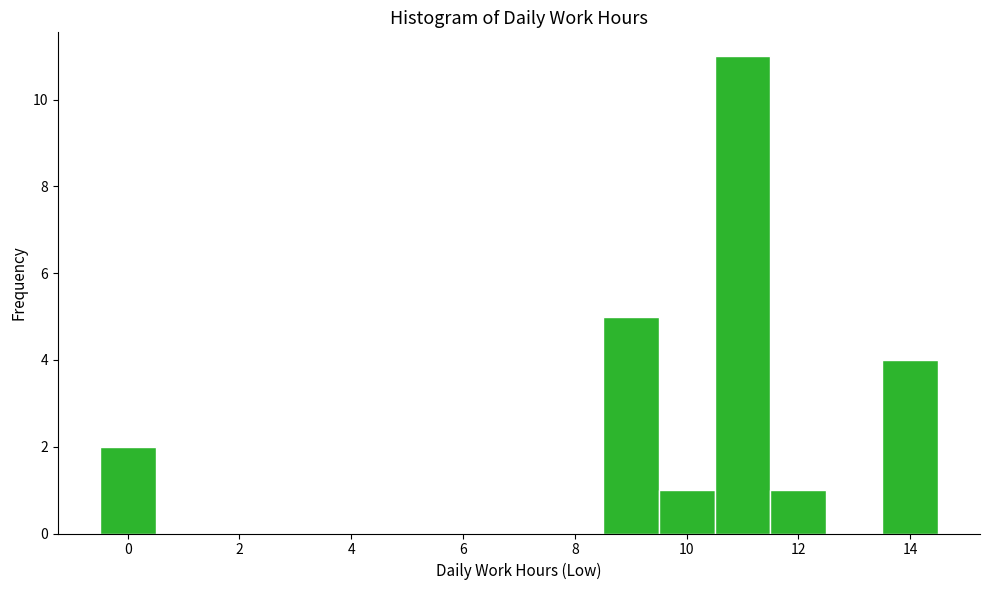

Reading left to right, transcribe this chart: for each bar, give the range it covers on the x-axis and its height. Neither the bar edges nor the heights are printed on the chart, so give them approximately, as read against the axes.

-0.5 to 0.5: 2
0.5 to 1.5: 0
1.5 to 2.5: 0
2.5 to 3.5: 0
3.5 to 4.5: 0
4.5 to 5.5: 0
5.5 to 6.5: 0
6.5 to 7.5: 0
7.5 to 8.5: 0
8.5 to 9.5: 5
9.5 to 10.5: 1
10.5 to 11.5: 11
11.5 to 12.5: 1
12.5 to 13.5: 0
13.5 to 14.5: 4